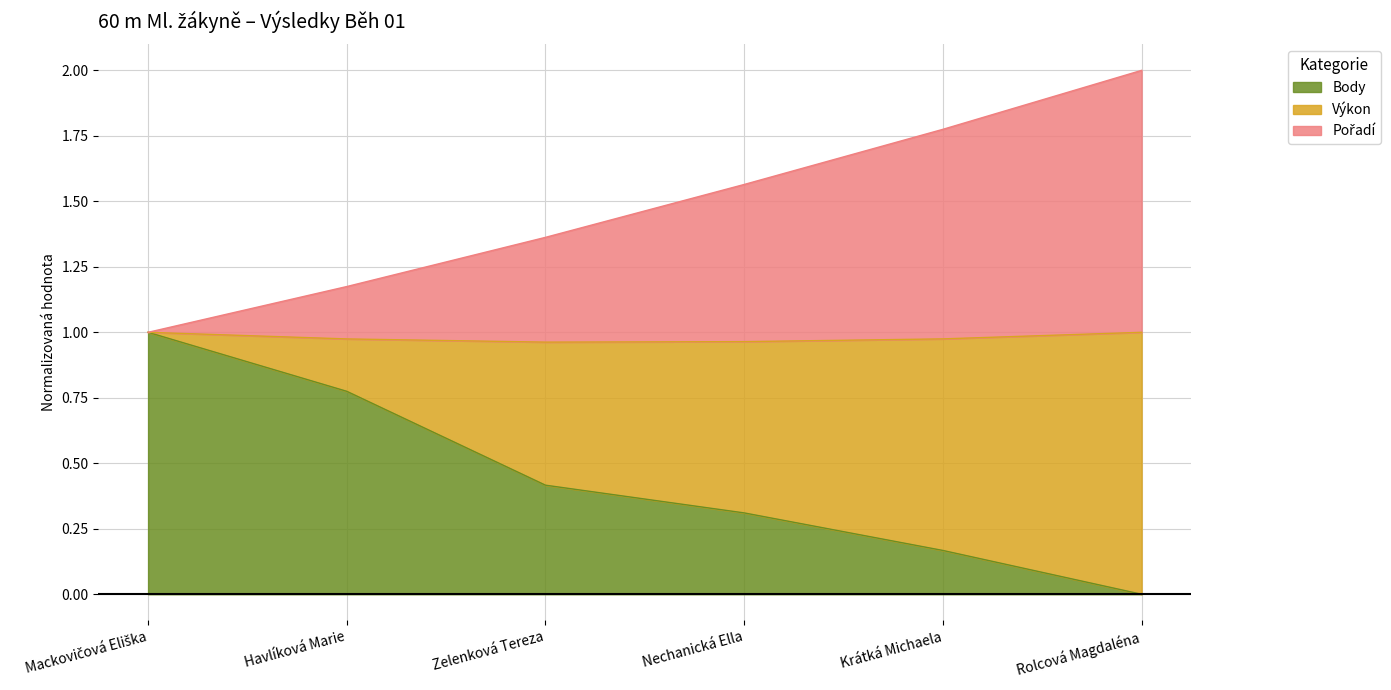

Count the Výkon values in the range 0 to 1.

6